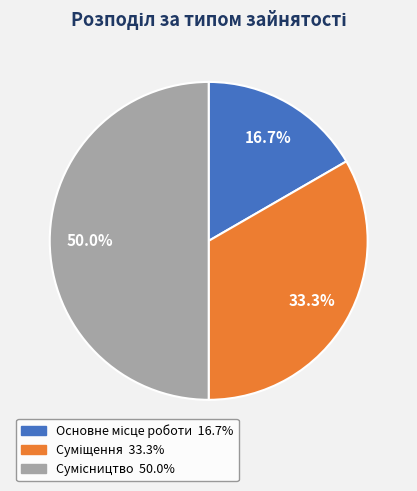

How many slices are in this pie chart?

3